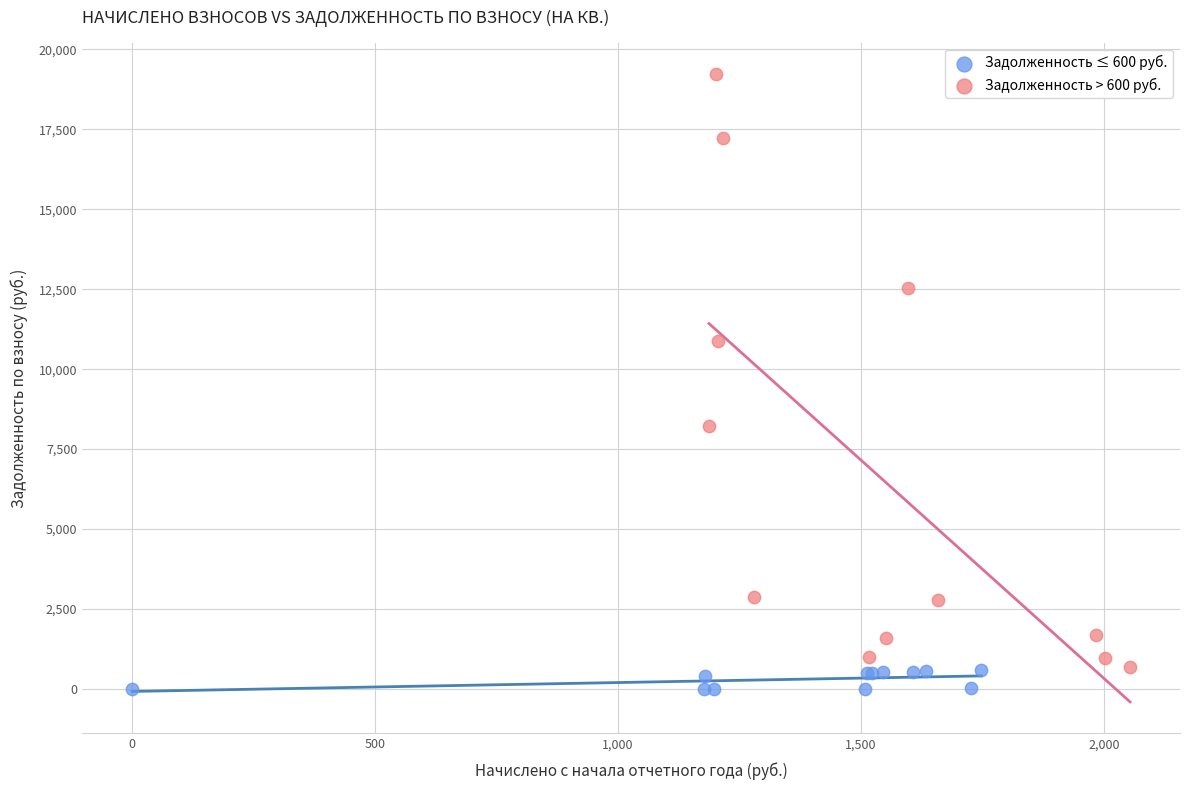

Which series reaches the maximum Y coordinate?

Задолженность > 600 руб.